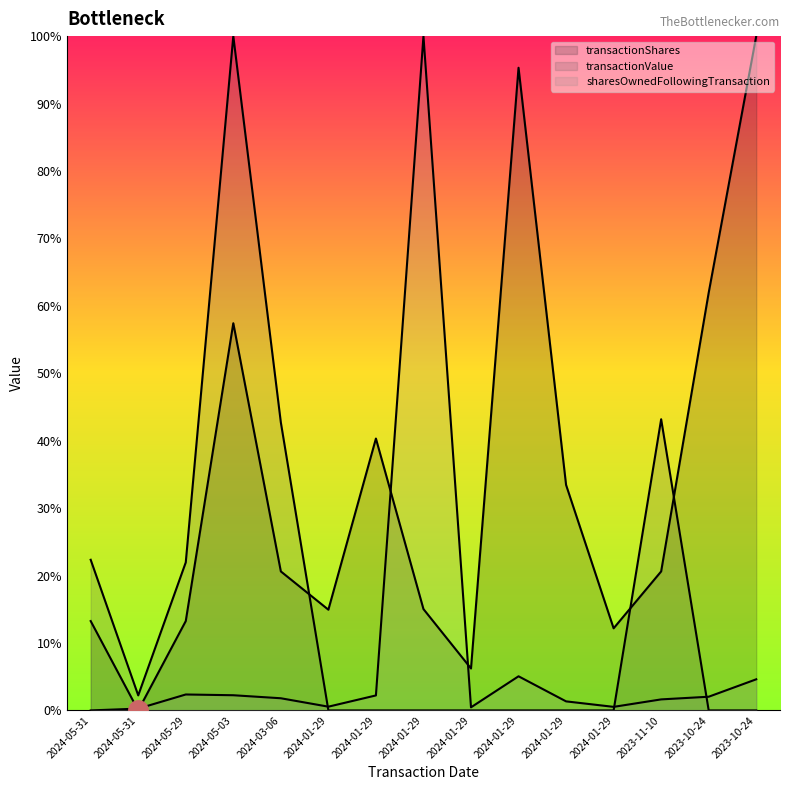

Between 2024-05-31 and 2023-10-24, which is larger?

2023-10-24